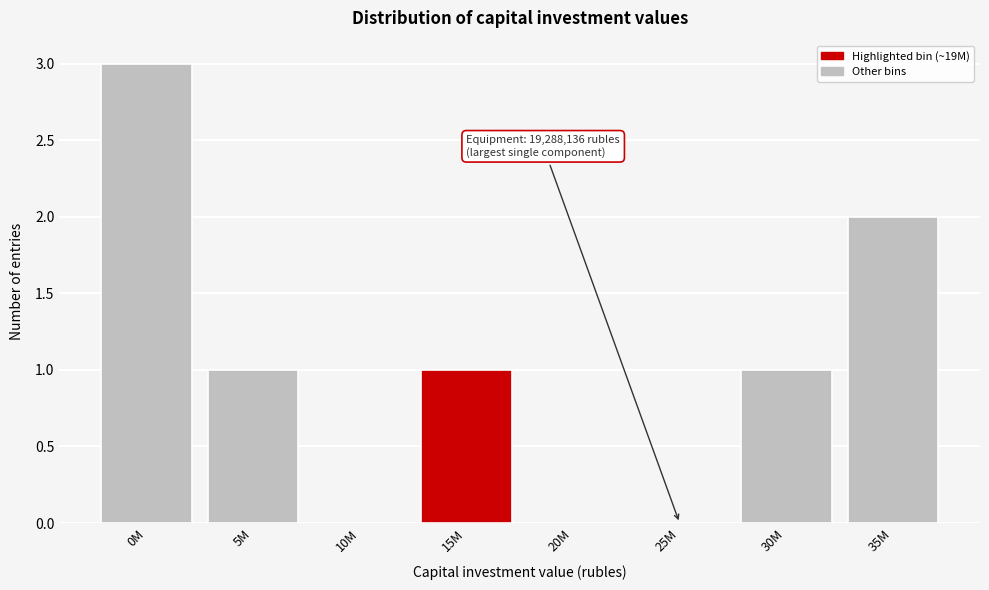

Reading left to right, list all the values displayed in this chart.

0M=3	5M=1	10M=0	15M=1	20M=0	25M=0	30M=1	35M=2